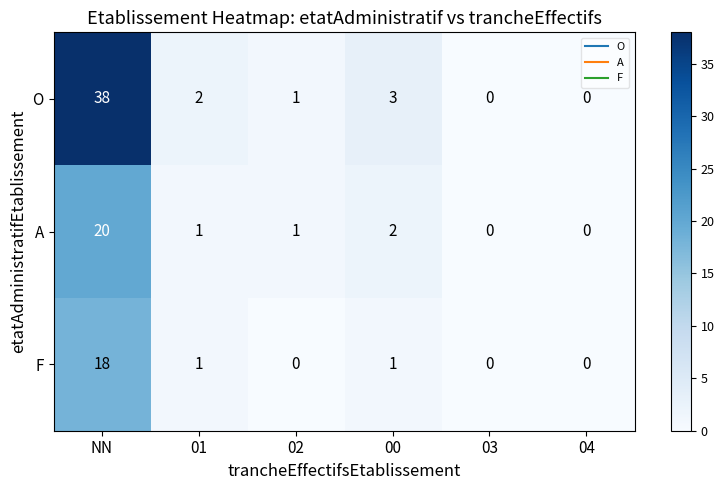

Count the number of categories in the chart.

6